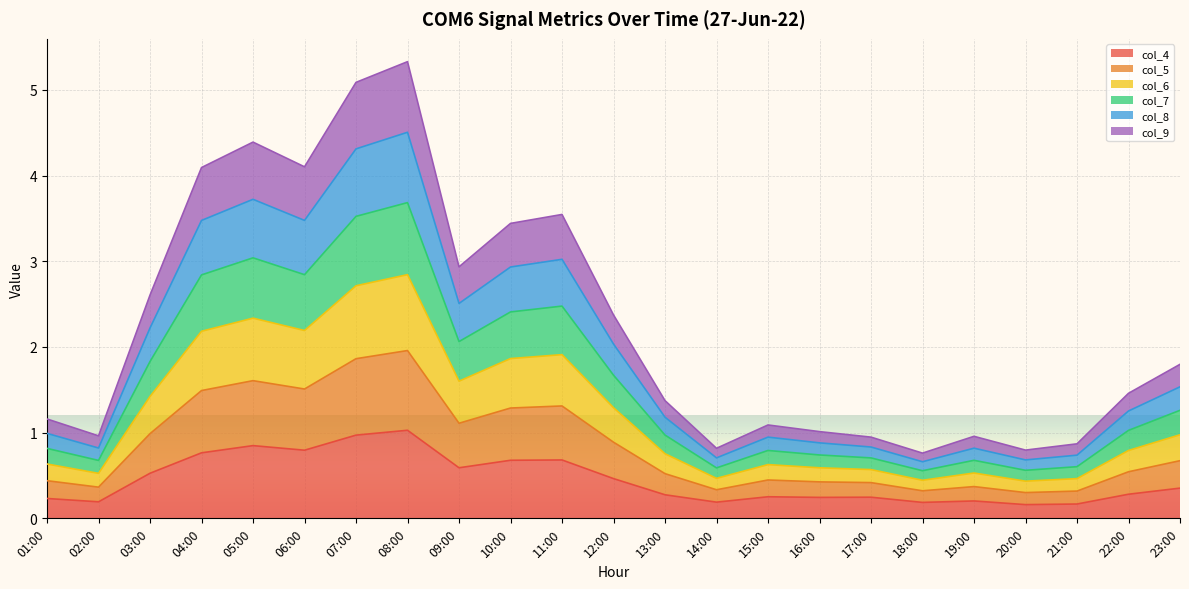

True or false: col_5 and col_8 cross at least once.

False